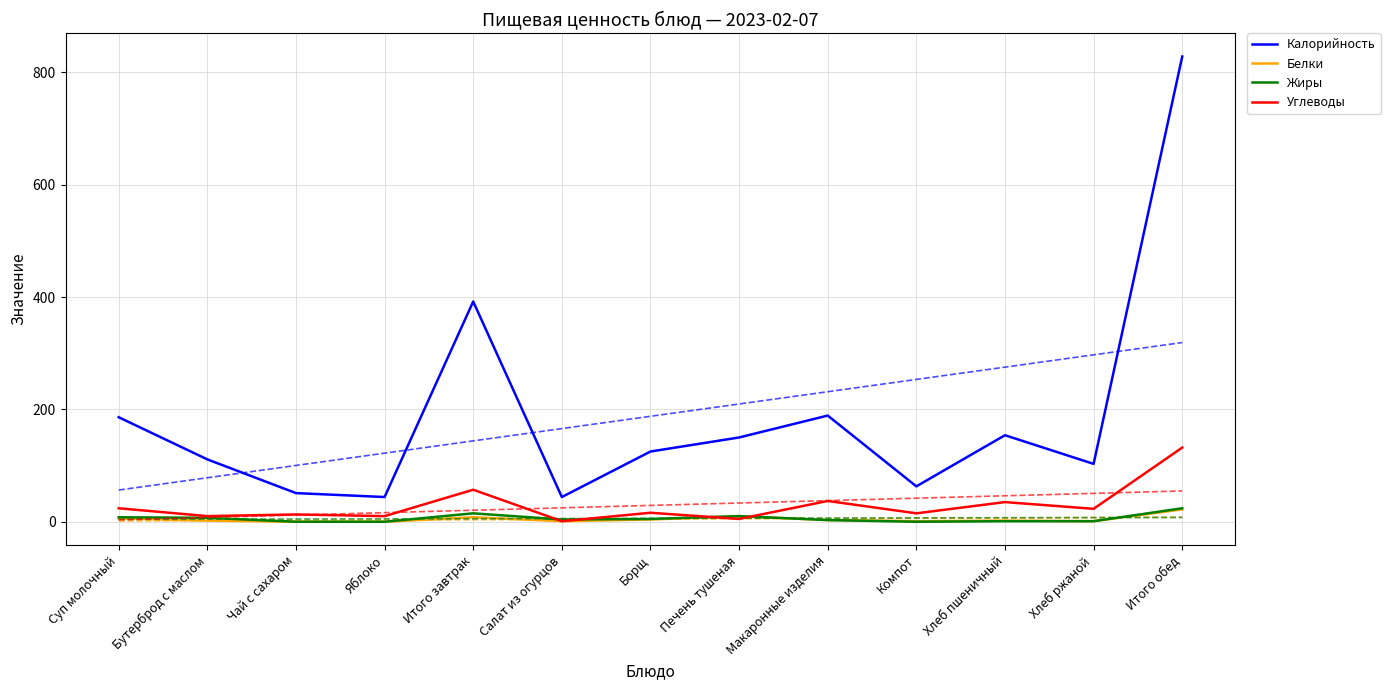

Is the value of Белки at Компот greater than the value of Углеводы at Салат из огурцов?

No